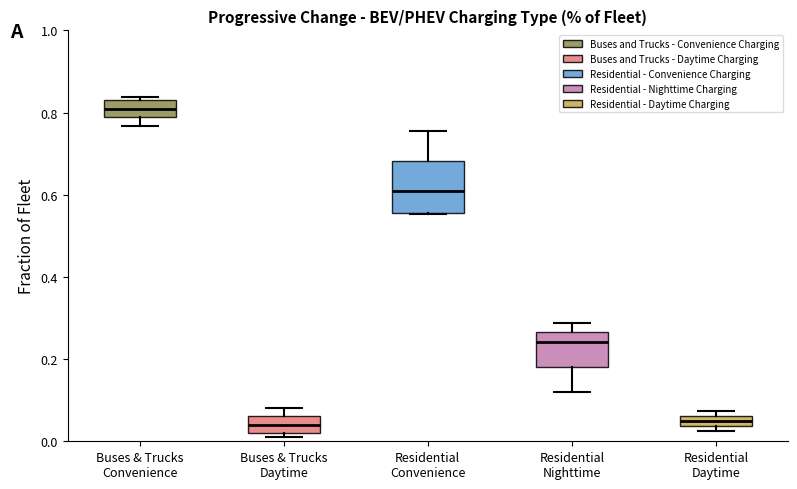

Where does the median line of the box for Residential Convenience sit on the y-axis? The values are not printed on the chart, so give them approximately, as read against the axis.

0.62